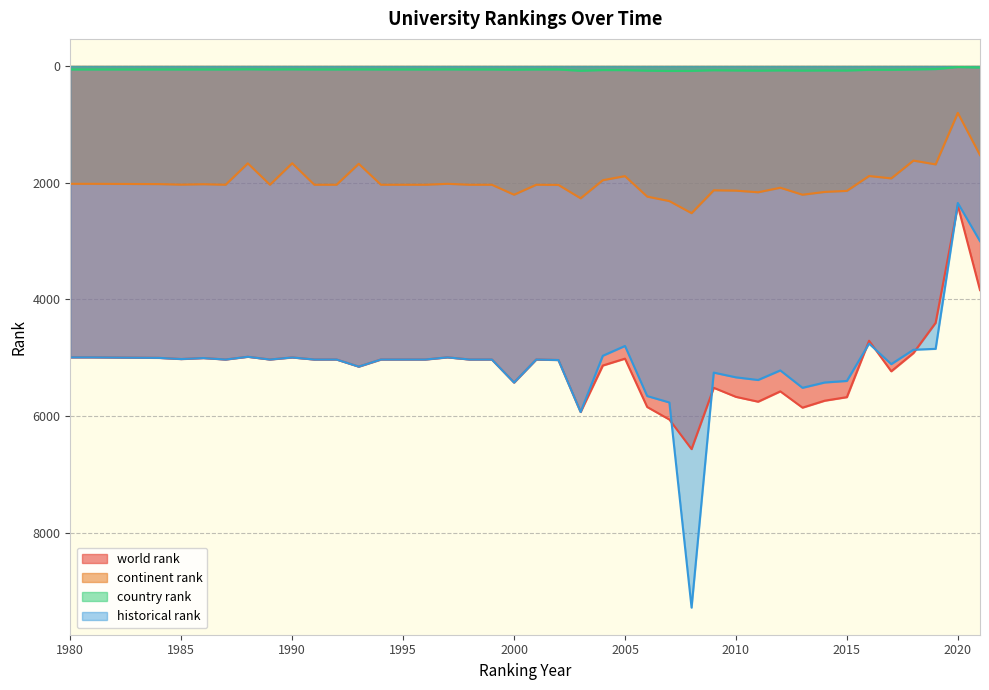

What is the value of the historical rank point at the 2nd from the left?

4995.0